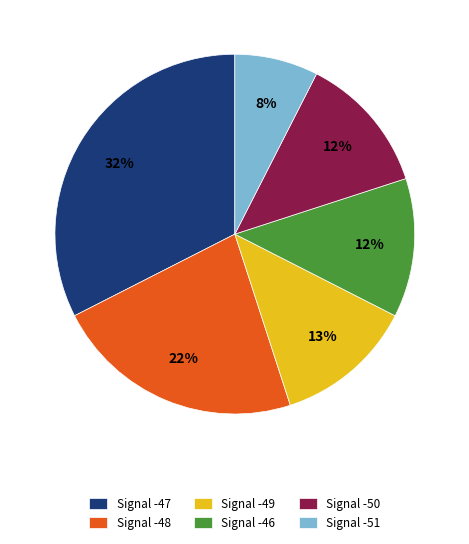

The Signal -49 slice represents 24% of the pie. True or false?

False